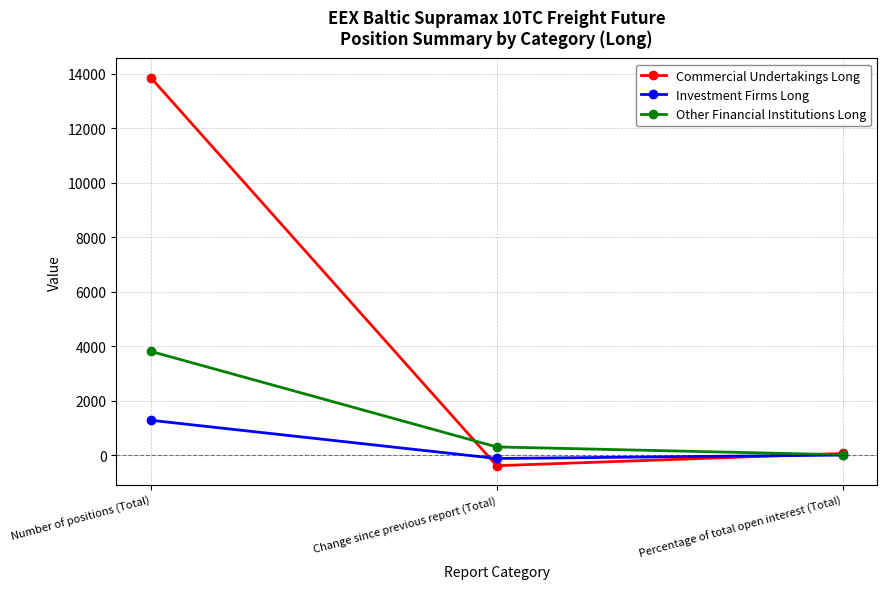

Which category has the lowest value in the Investment Firms Long series?

Change since previous report (Total)